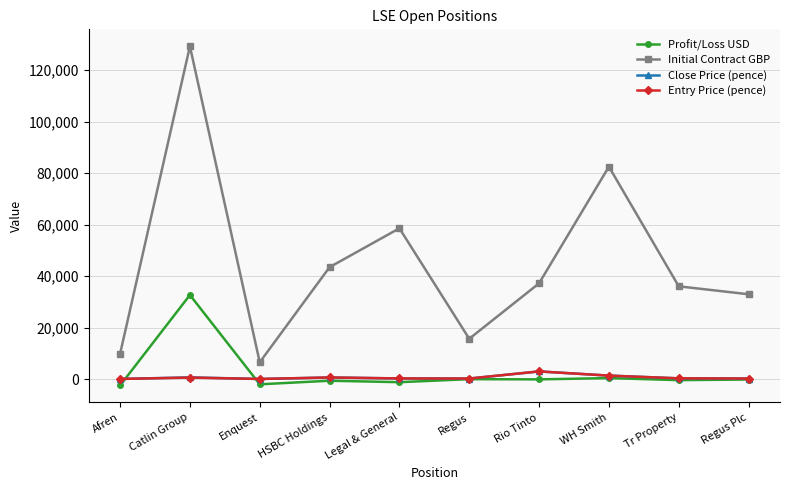

What is the label of the 3rd point from the left?

Enquest